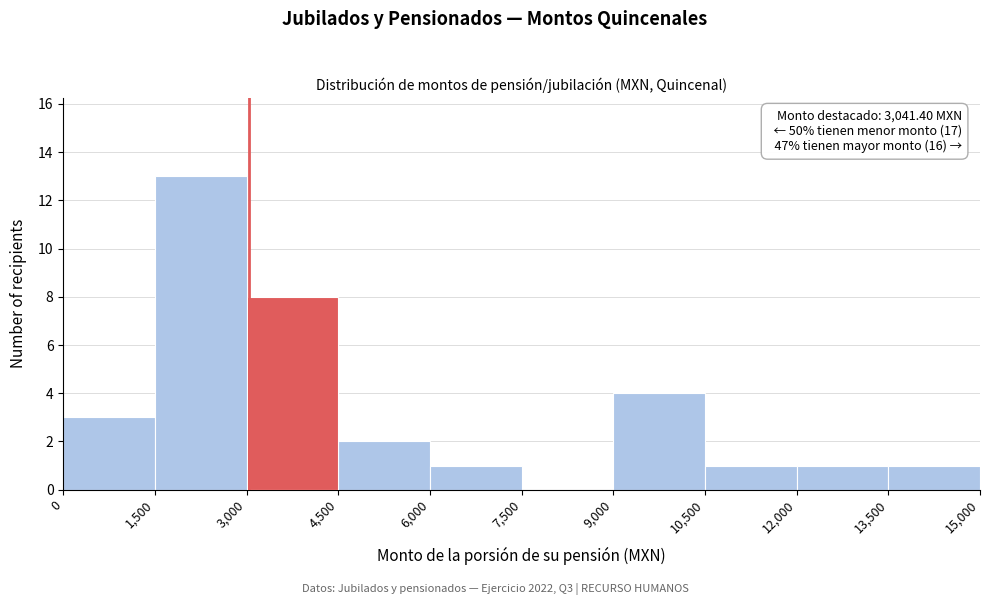

Over which range of the x-axis is the bar tallest?

1,500 to 3,000